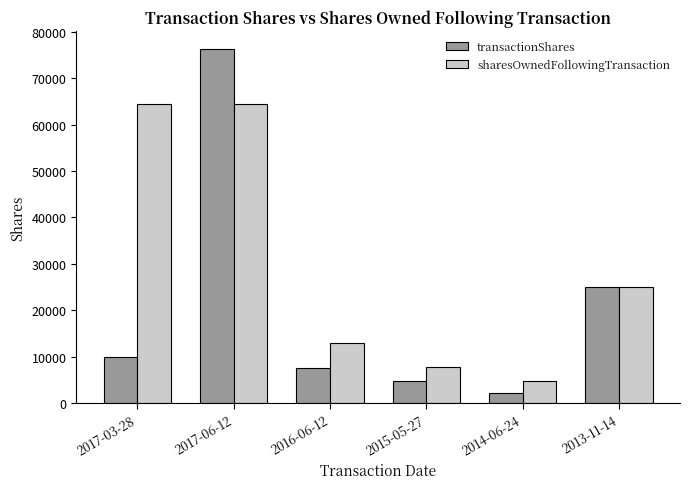

At which category is the sum across all series the highest?

2017-06-12